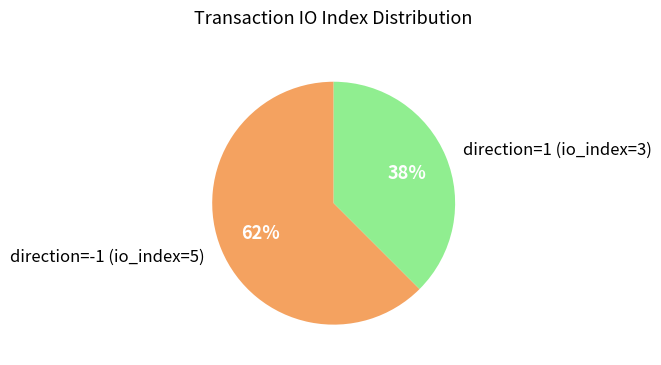

How many slices are in this pie chart?

2